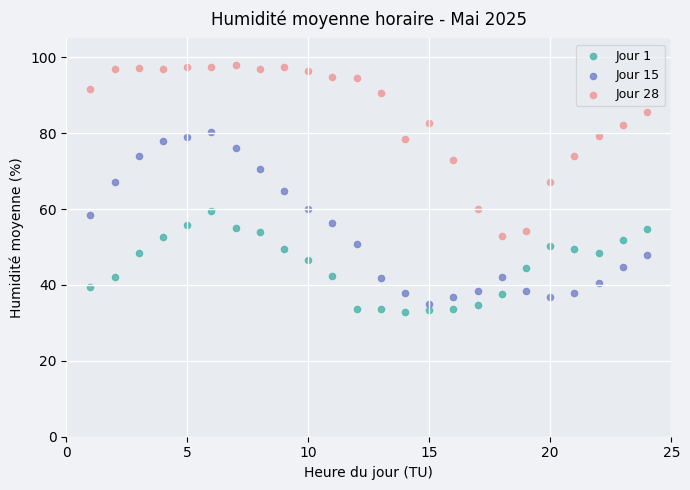

What is the X range (max minus min) for the scatter plot?

23.0